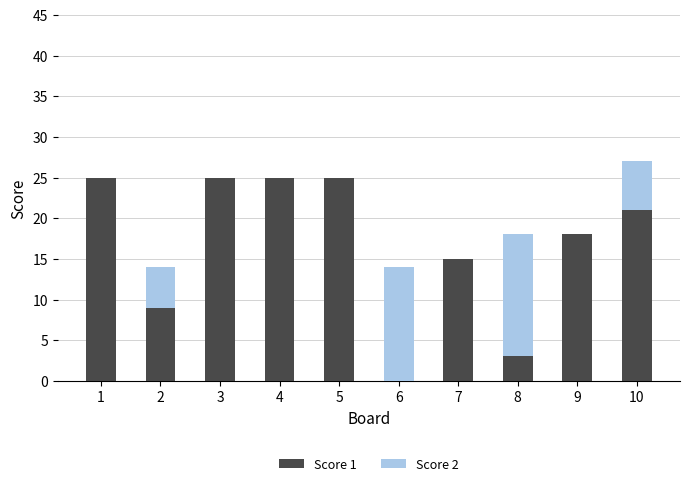

What is the sum of all Score 1 values?

166